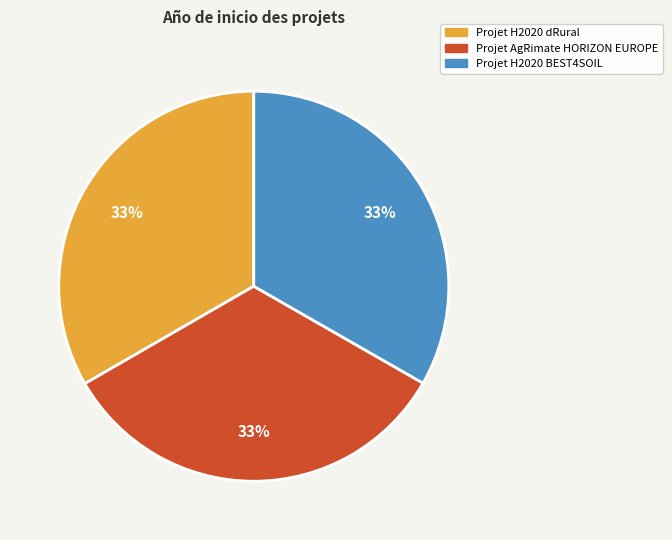

Approximately how many times larger is the value at Projet H2020 BEST4SOIL compared to Projet H2020 dRural?

1.0